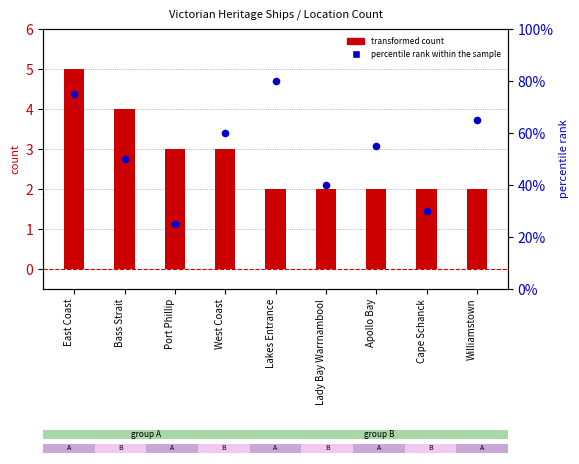

Which series has the widest spread of Y values?

percentile rank within the sample